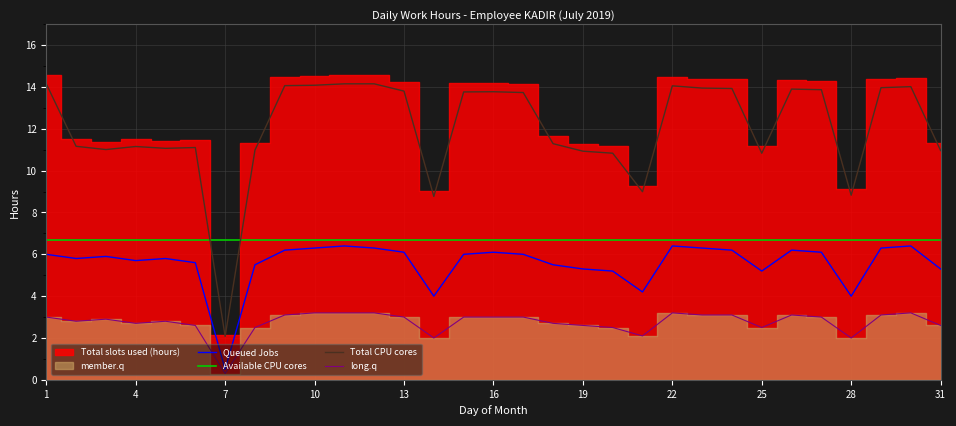

True or false: long.q and Queued Jobs intersect in this chart.

False